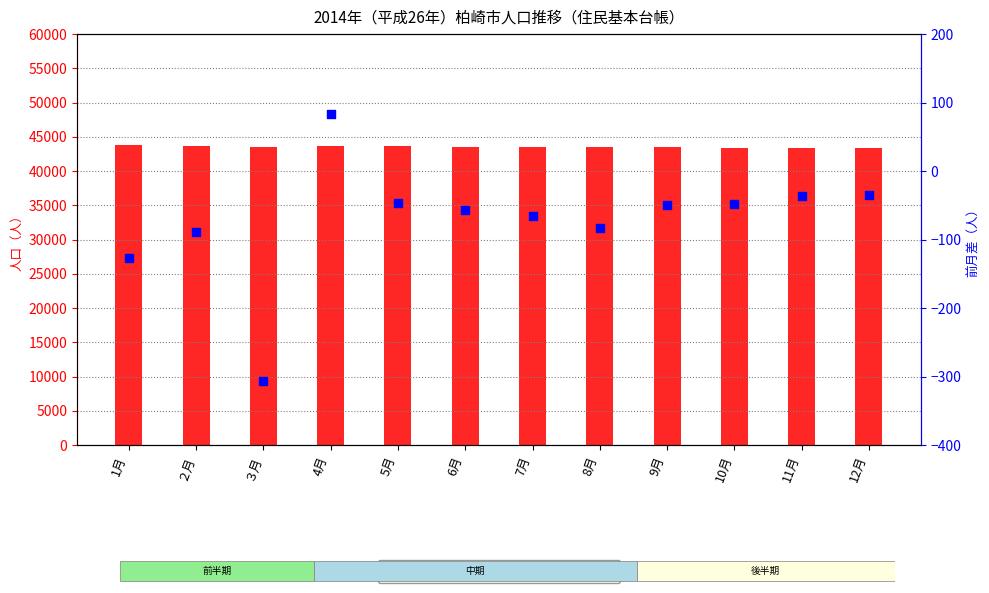

What is the total value across all series at 10月?

43375